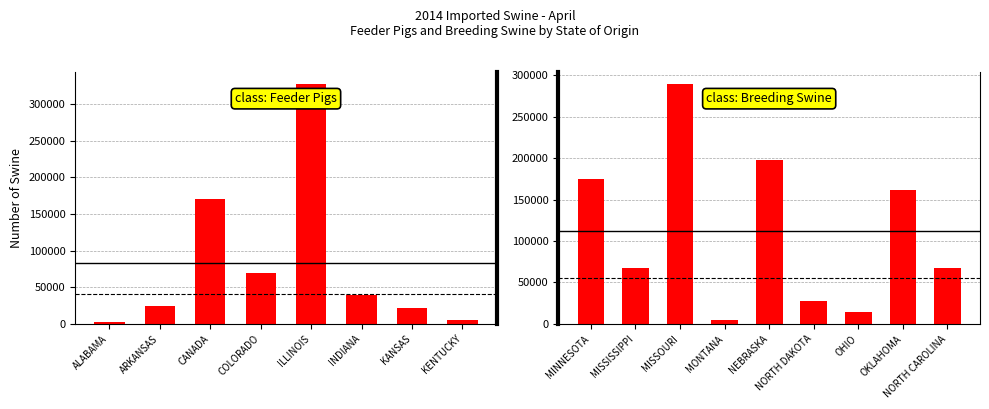

At which label does FEEDER PIGS MONTH reach its minimum?

ALABAMA